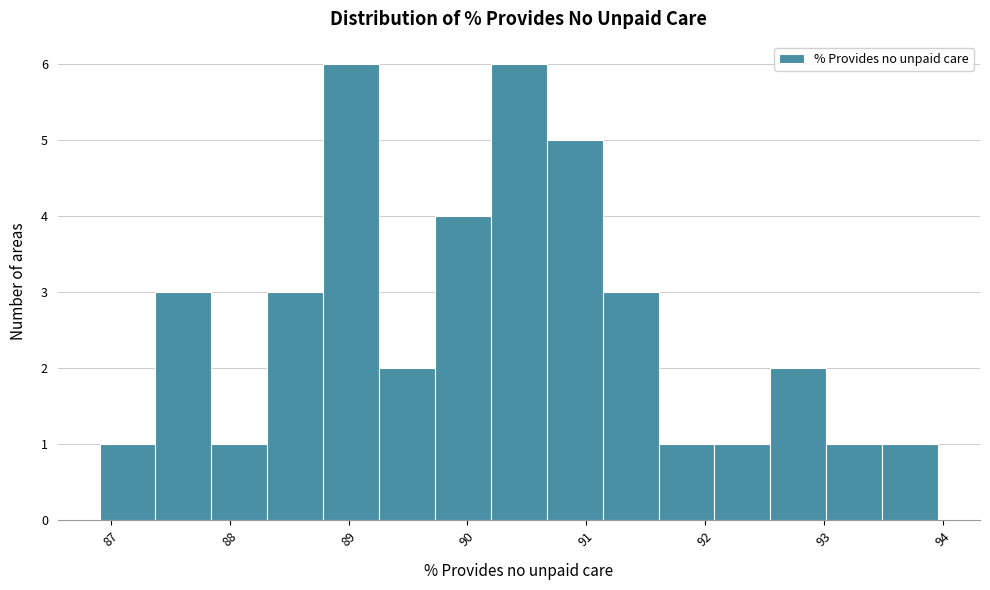

Reading left to right, list every bar in this chart as the range it spans on the x-axis followed by its height. Neither the bar edges nor the heights are printed on the chart, so give them approximately, as read against the axes.

86.9 to 87.4: 1
87.4 to 87.8: 3
87.8 to 88.3: 1
88.3 to 88.8: 3
88.8 to 89.3: 6
89.3 to 89.7: 2
89.7 to 90.2: 4
90.2 to 90.7: 6
90.7 to 91.1: 5
91.1 to 91.6: 3
91.6 to 92.1: 1
92.1 to 92.5: 1
92.5 to 93.0: 2
93.0 to 93.5: 1
93.5 to 94.0: 1